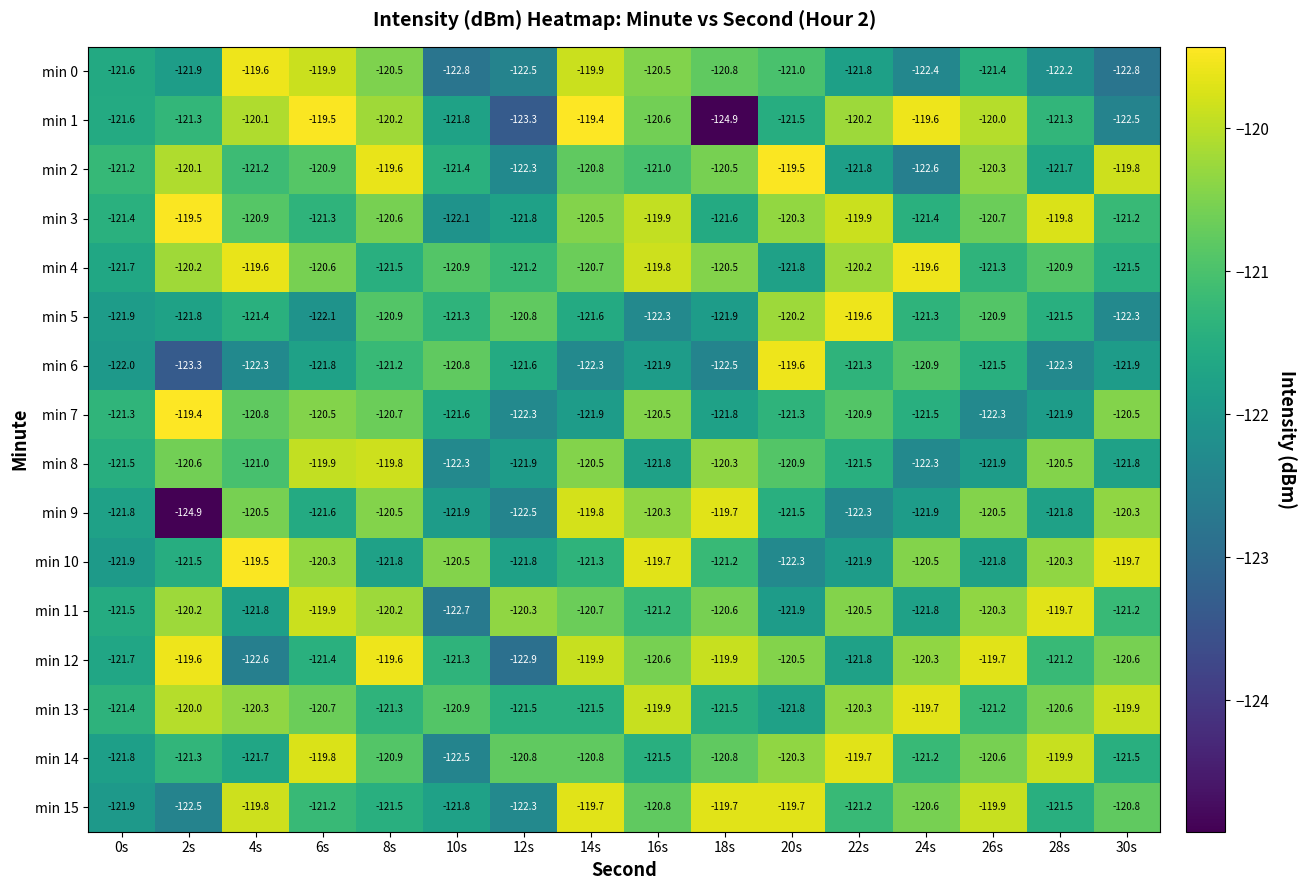

True or false: min 4 has a value of -119.6 at 24s.

True